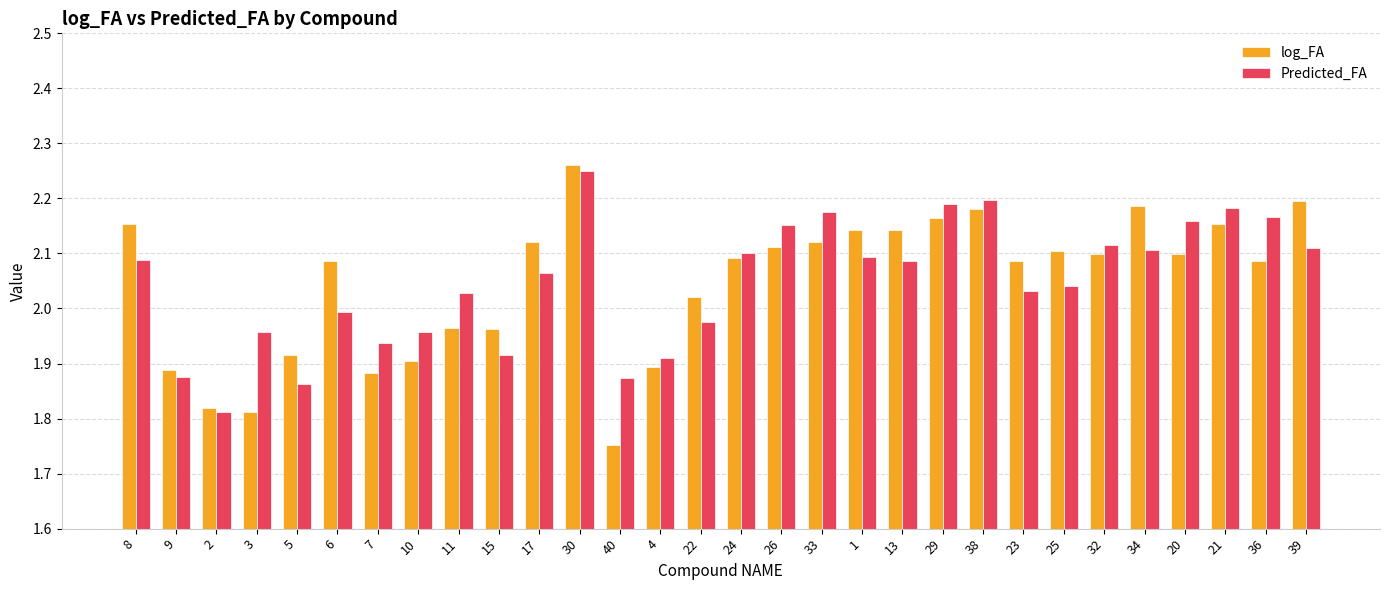

What is the total value across all series at 39?

4.3